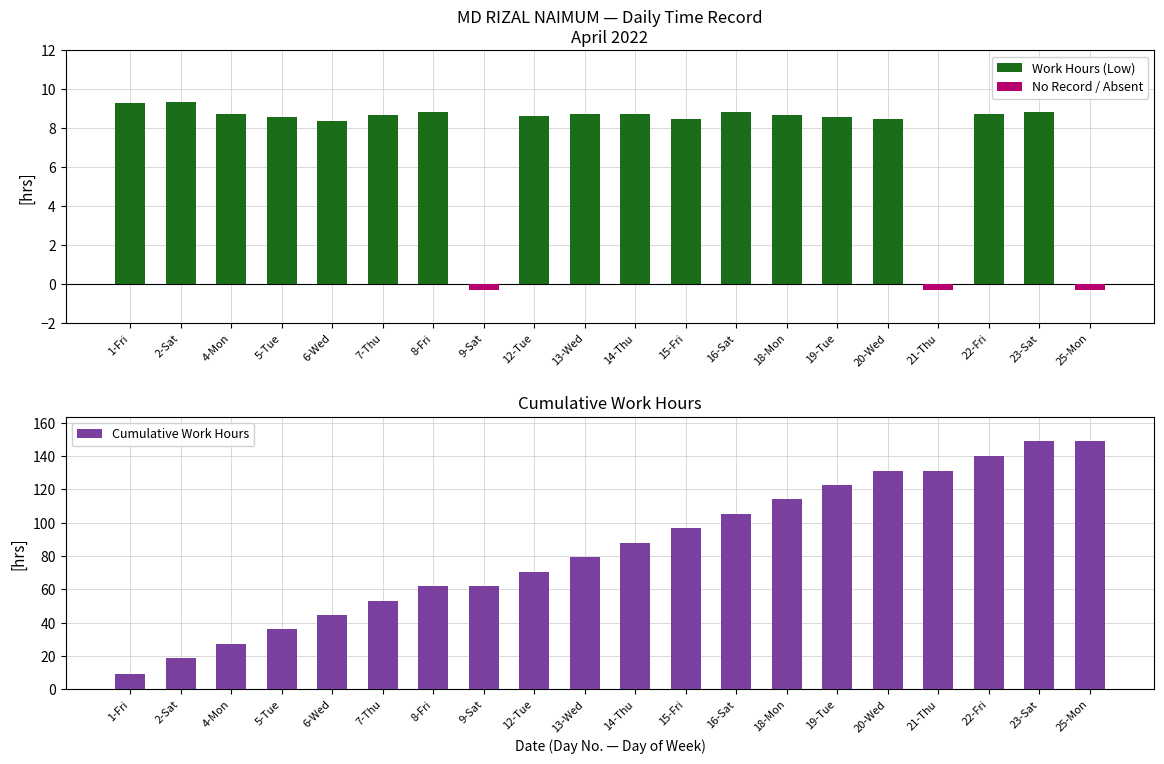

What is the spread (max minus min) of values at 20-Wed?

131.1